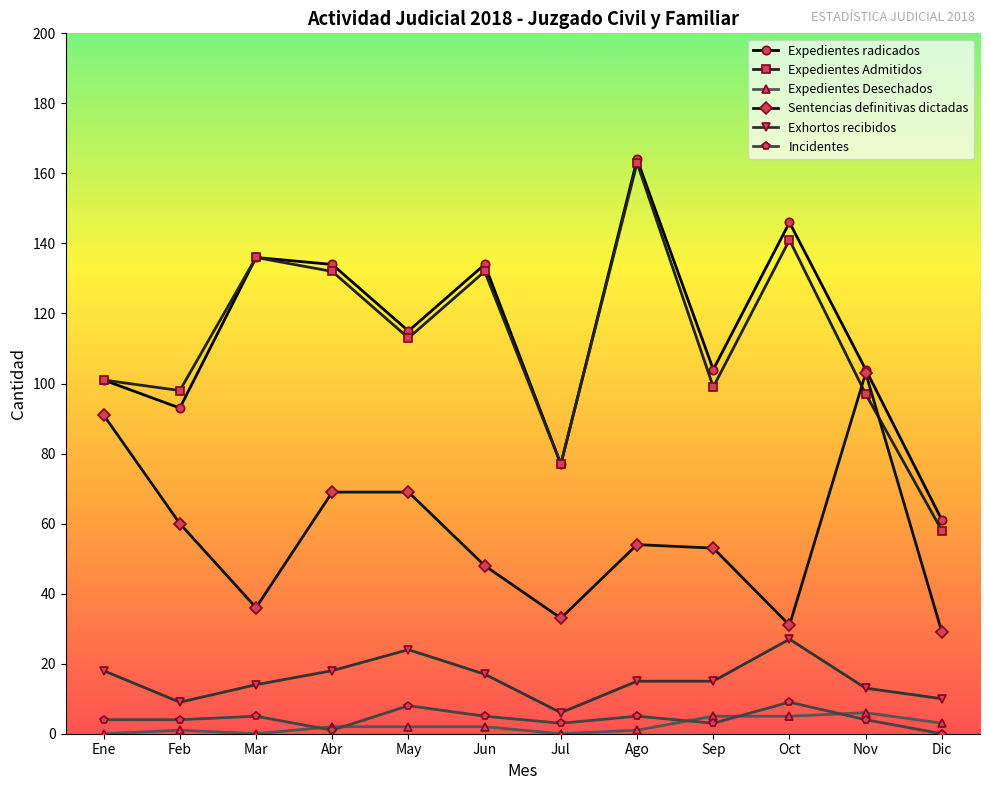

At how many categories does at least one series exceed 7?

12